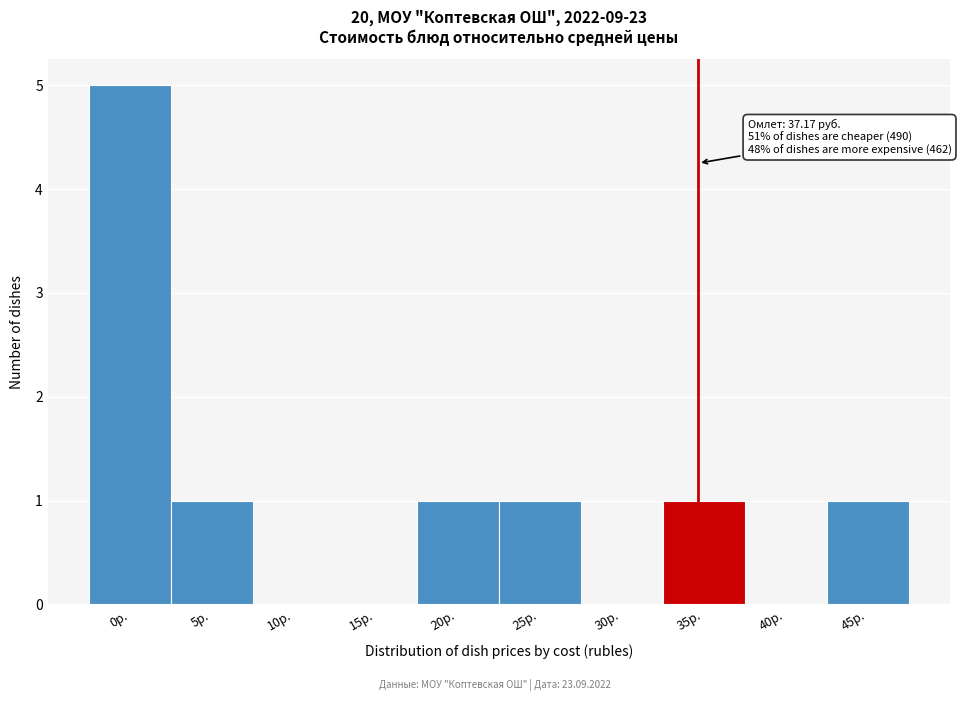

Reading left to right, list all the values displayed in this chart.

0р.=5	5р.=1	10р.=0	15р.=0	20р.=1	25р.=1	30р.=0	35р.=1	40р.=0	45р.=1